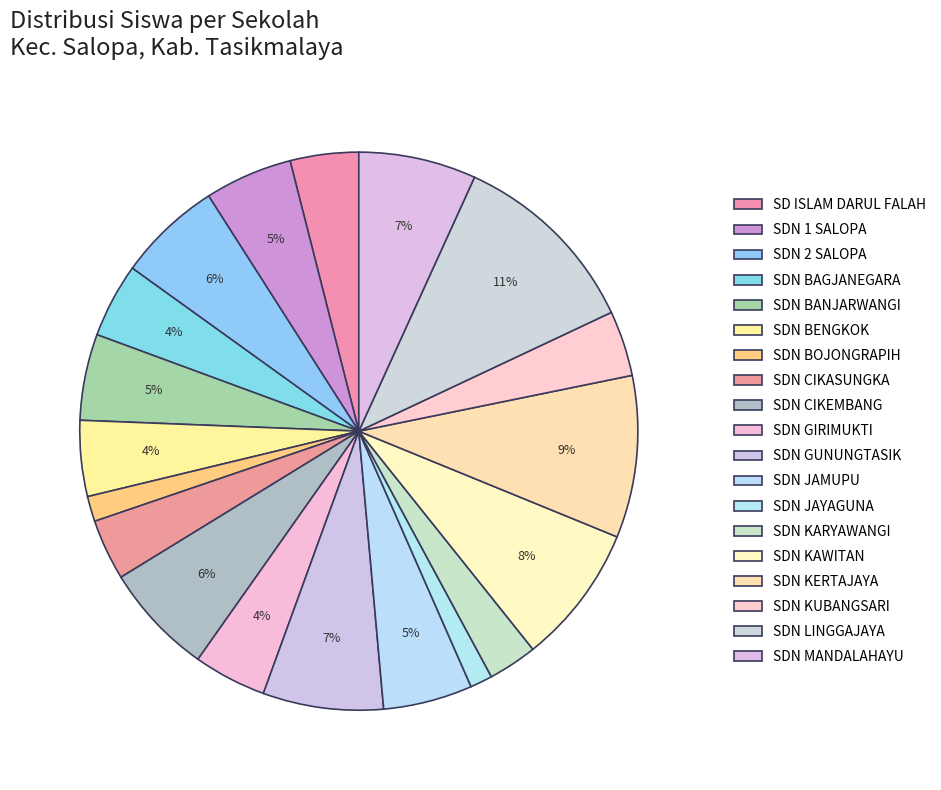

What is the change in value from SDN BANJARWANGI to SDN CIKASUNGKA?

-17